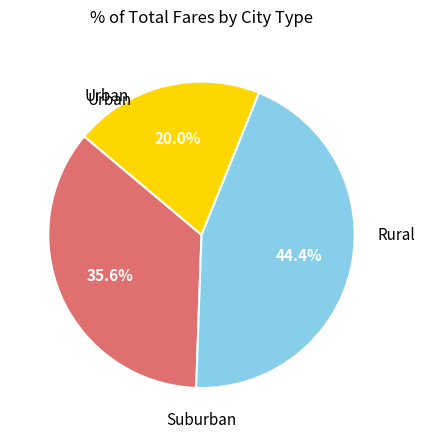

Count the number of slices in the pie.

3